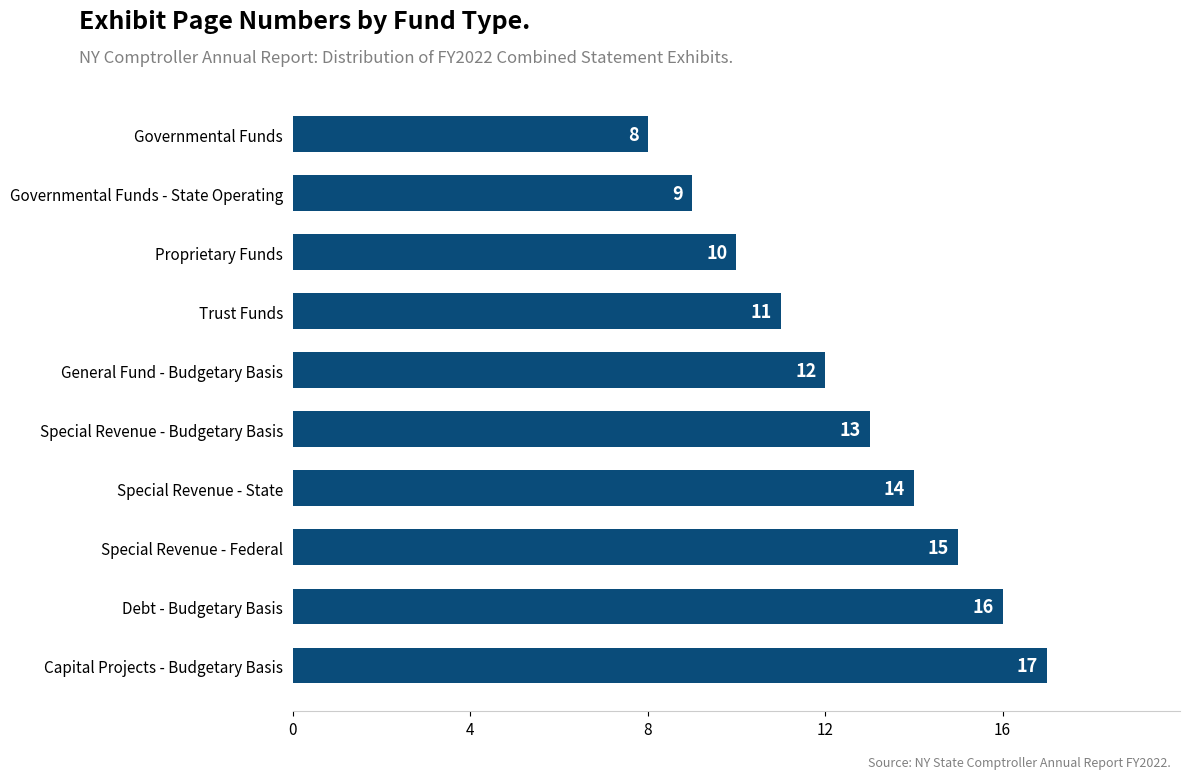

The chart shows a value of 17 at Capital Projects - Budgetary Basis. True or false?

True